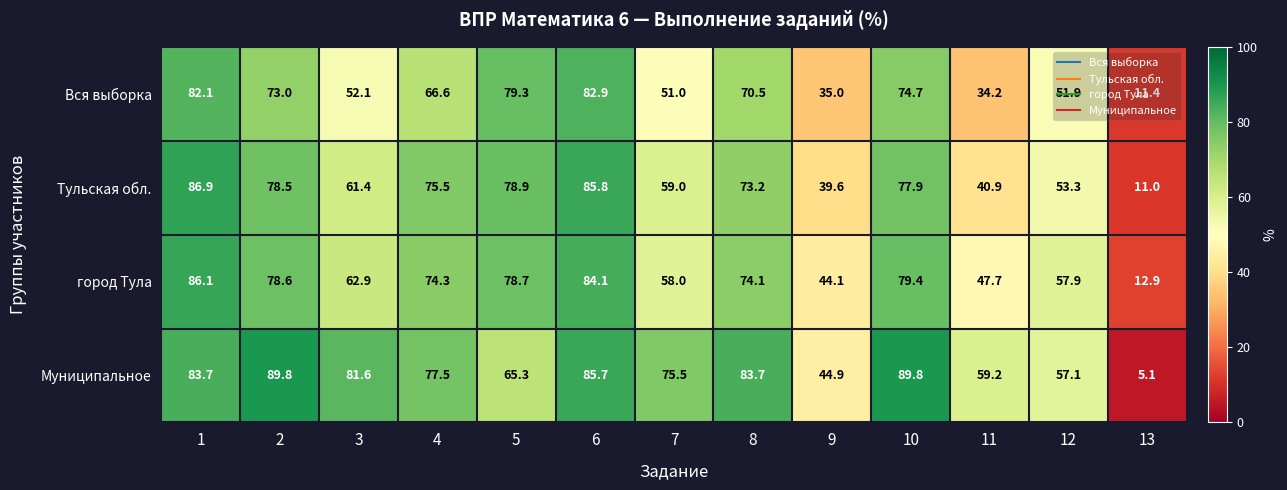

What is the smallest value displayed?

5.1